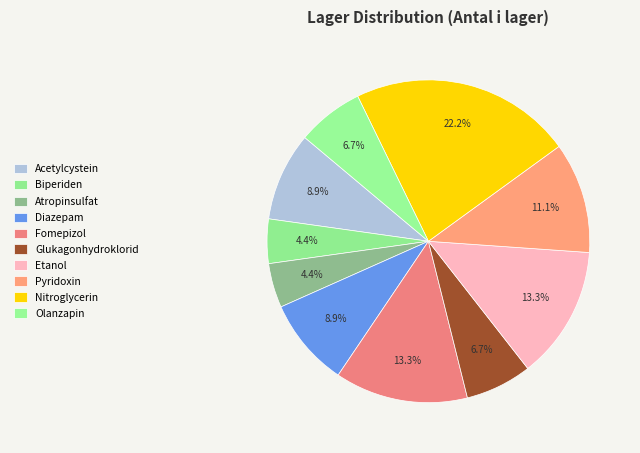

To the nearest percent, what is the average slice percentage?

10%